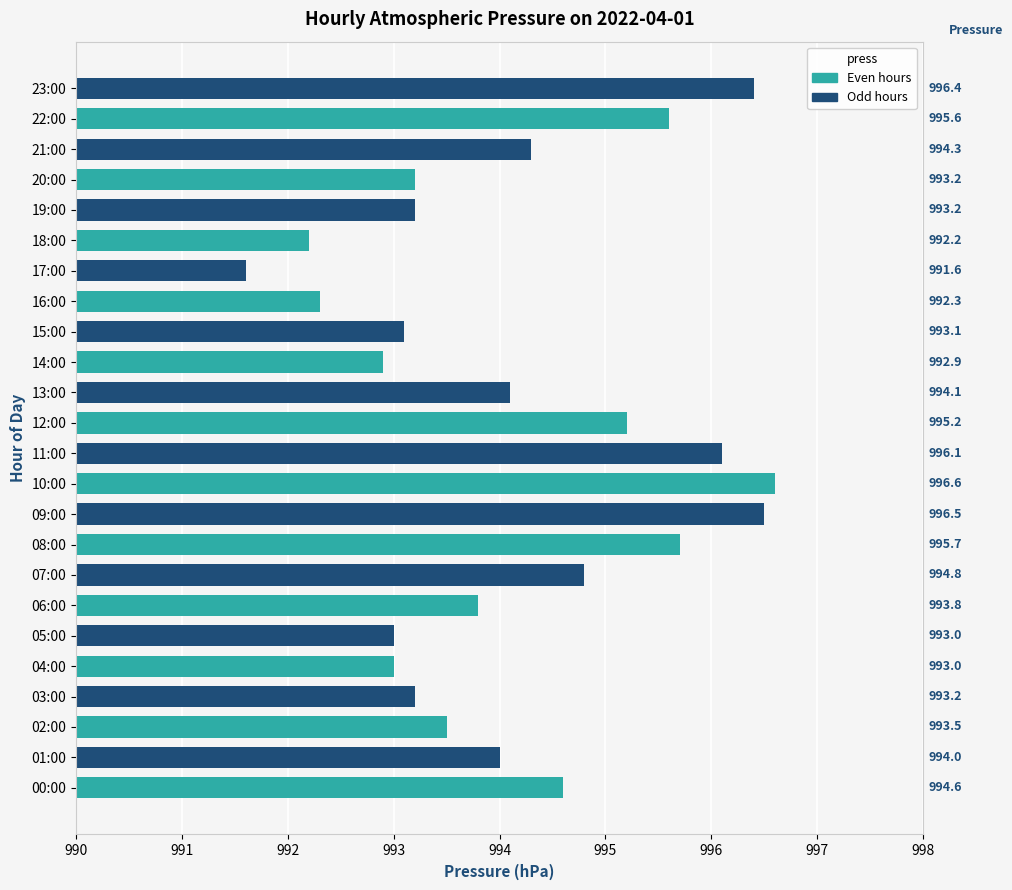

Reading top to bottom, list all the values displayed in this chart.

23:00=996.4	22:00=995.6	21:00=994.3	20:00=993.2	19:00=993.2	18:00=992.2	17:00=991.6	16:00=992.3	15:00=993.1	14:00=992.9	13:00=994.1	12:00=995.2	11:00=996.1	10:00=996.6	09:00=996.5	08:00=995.7	07:00=994.8	06:00=993.8	05:00=993.0	04:00=993.0	03:00=993.2	02:00=993.5	01:00=994.0	00:00=994.6